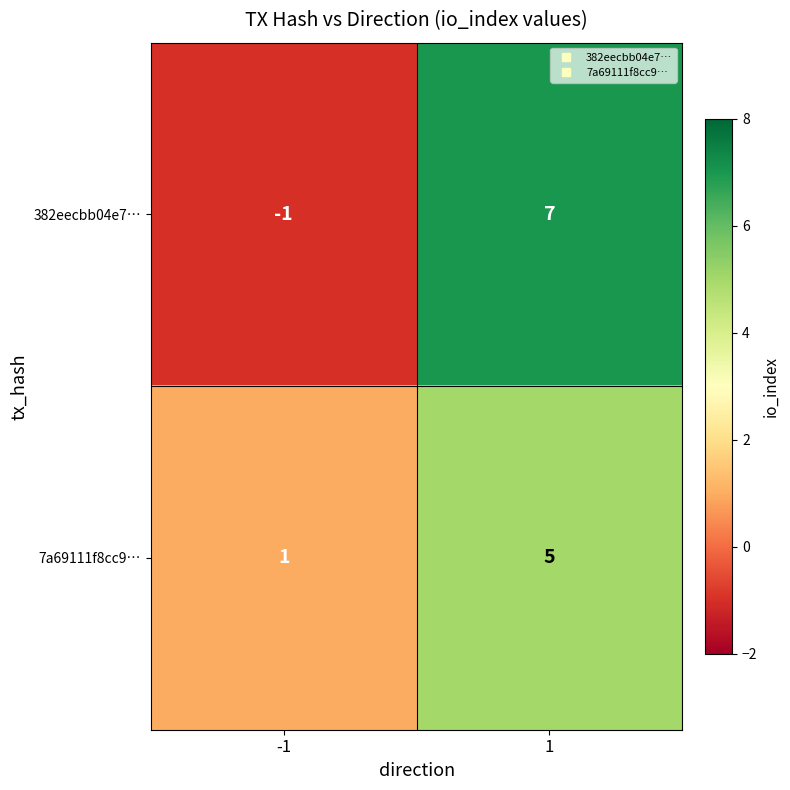

Reading left to right, list all the values displayed in this chart.

382eecbb04e7…: -1	7
7a69111f8cc9…: 1	5